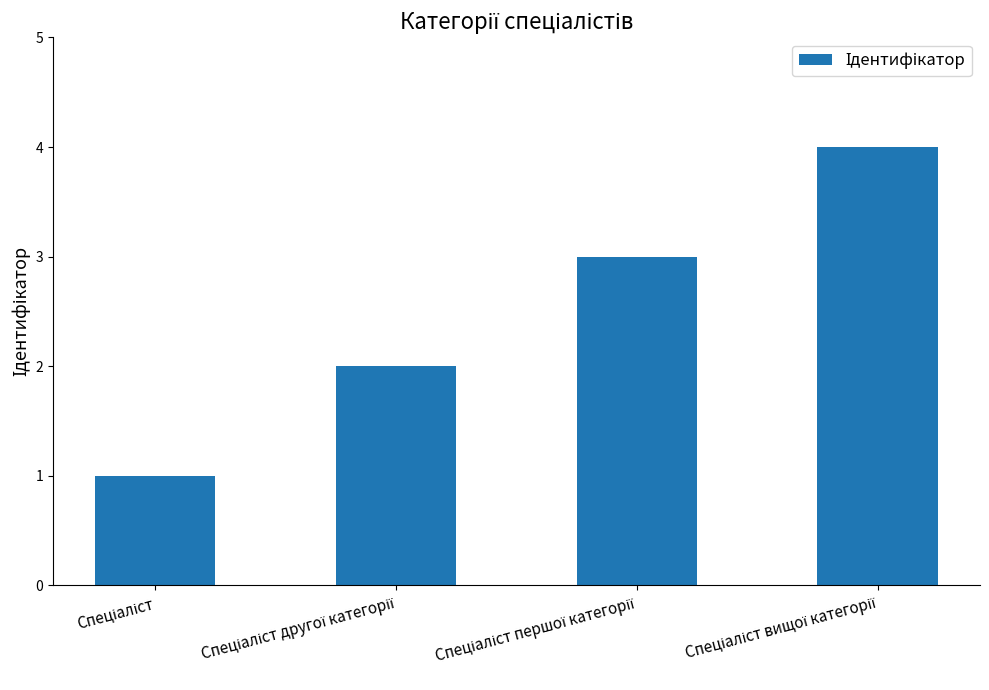

Reading left to right, extract all data points from this chart.

1	2	3	4